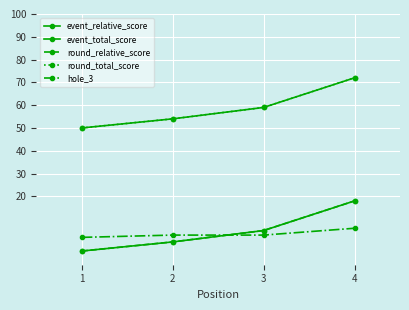

Does the chart have visible grid lines?

Yes